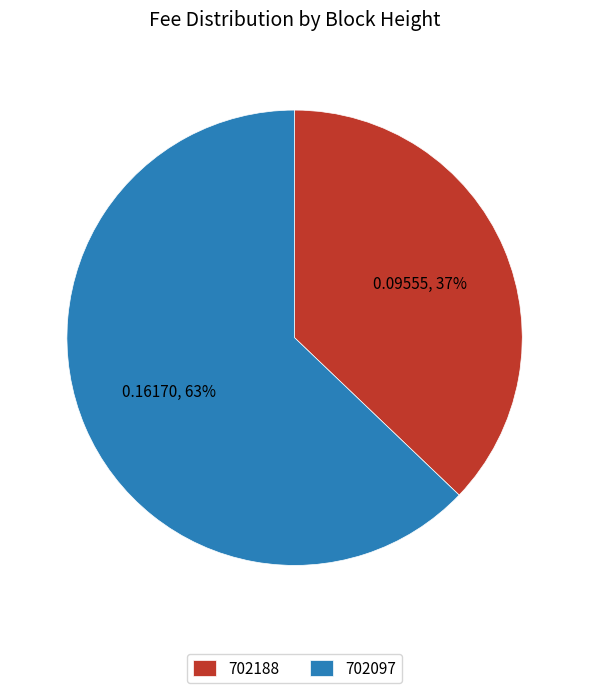

To the nearest percent, what is the difference between the 702188 and 702097 slice percentages?

26%